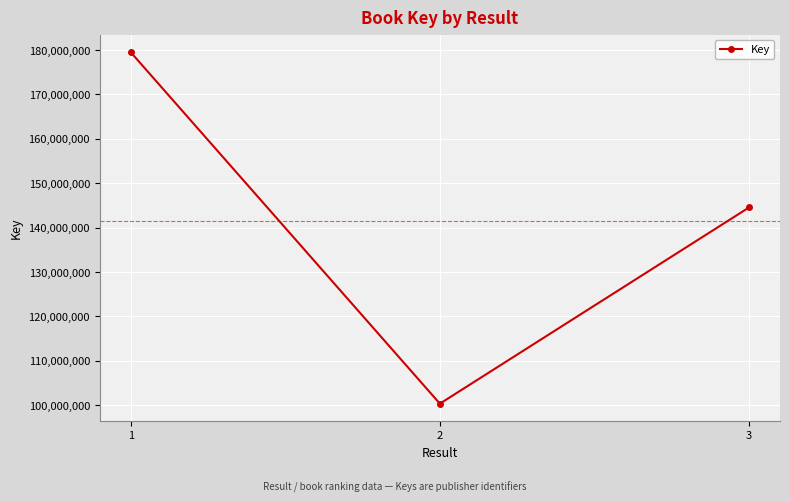

Reading right to left, transcribe all the data shown in this chart.

3=144541854	2=100343235	1=179509239